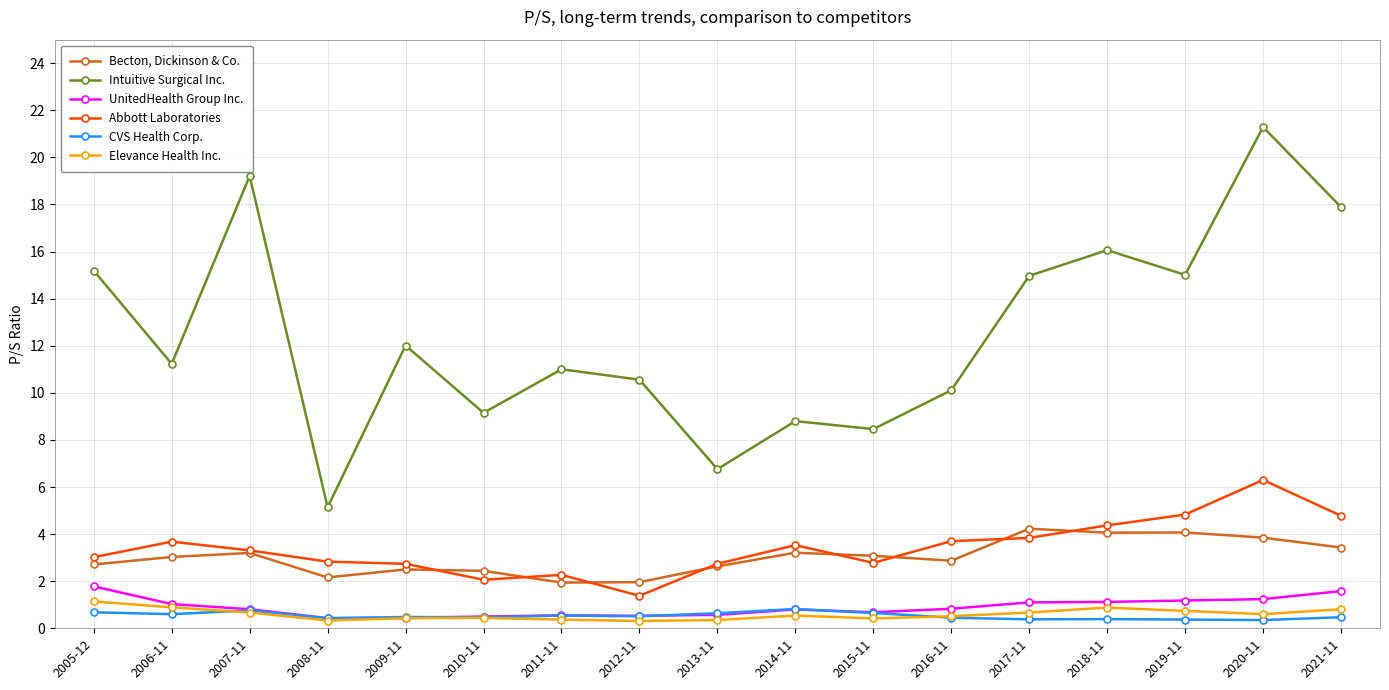

The value of Elevance Health Inc. at 2016-11 is 0.5. True or false?

True